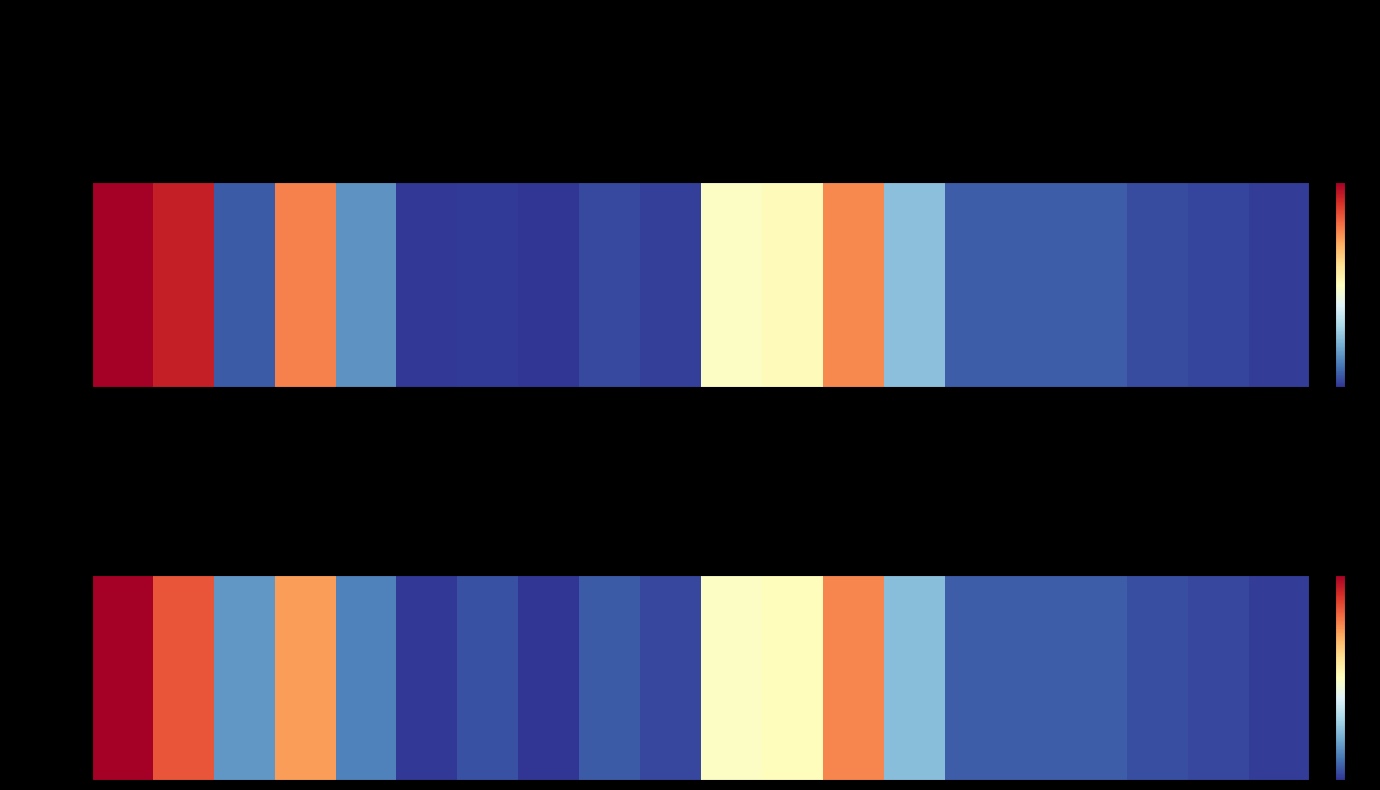

What is the difference between the maximum and minimum values?

308205525